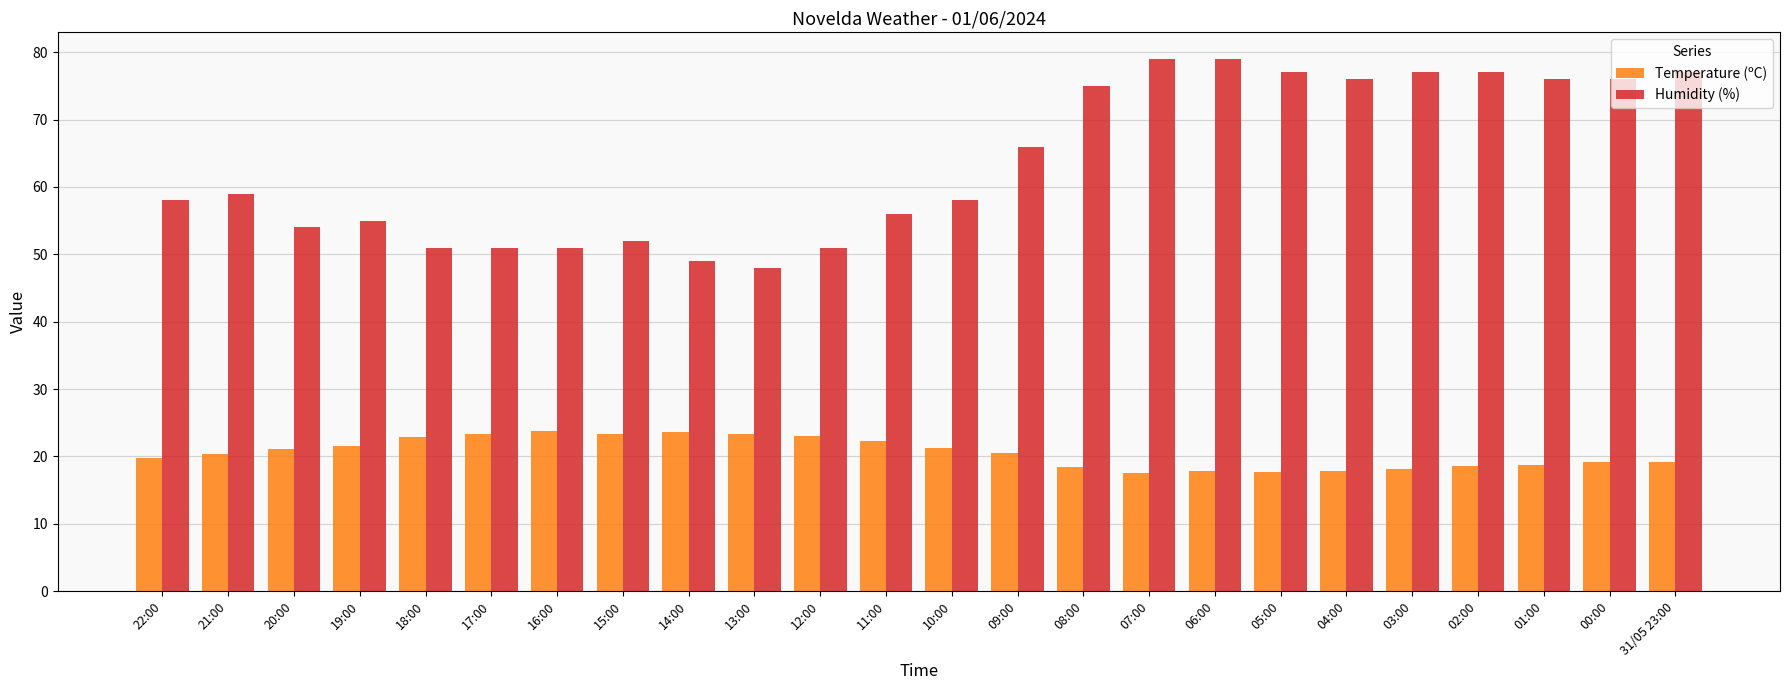

Which series has the widest spread of values?

Humidity (%)